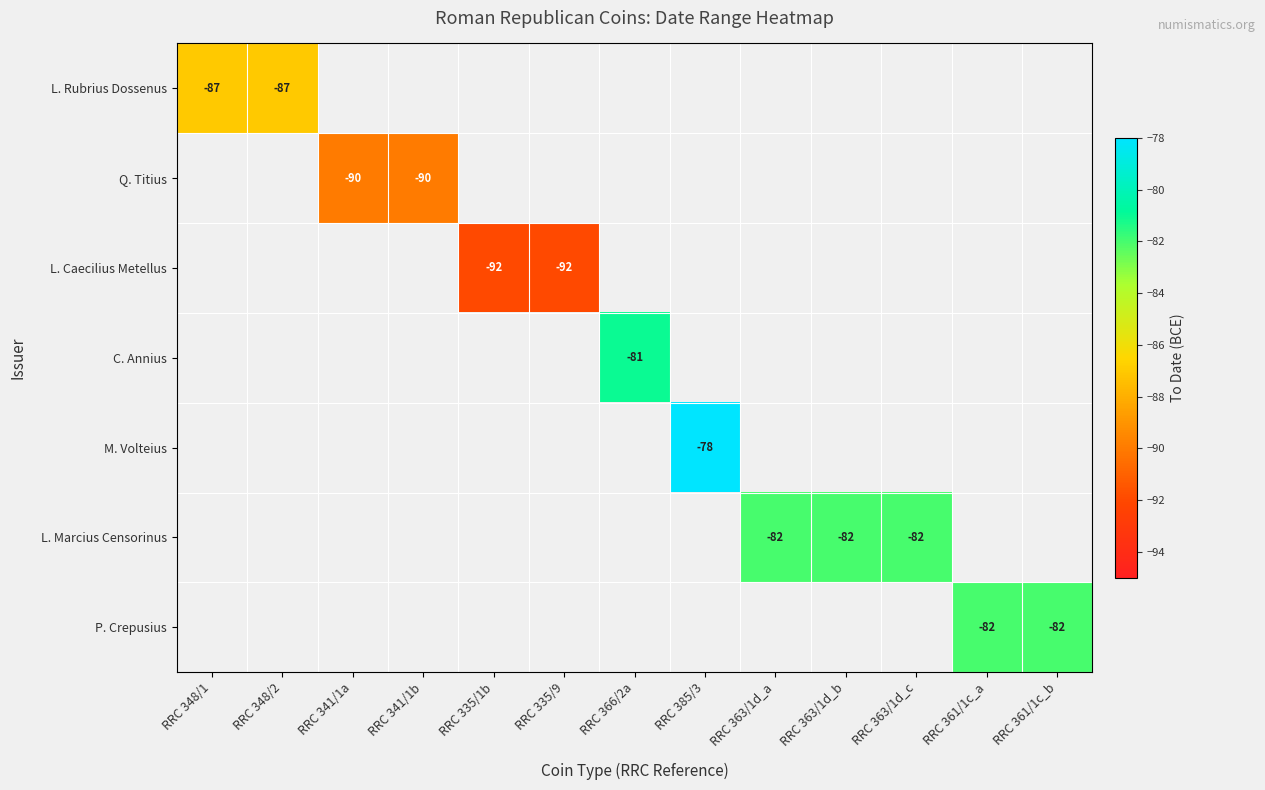

The value of L. Marcius Censorinus at RRC 363/1d_a is -82. True or false?

True